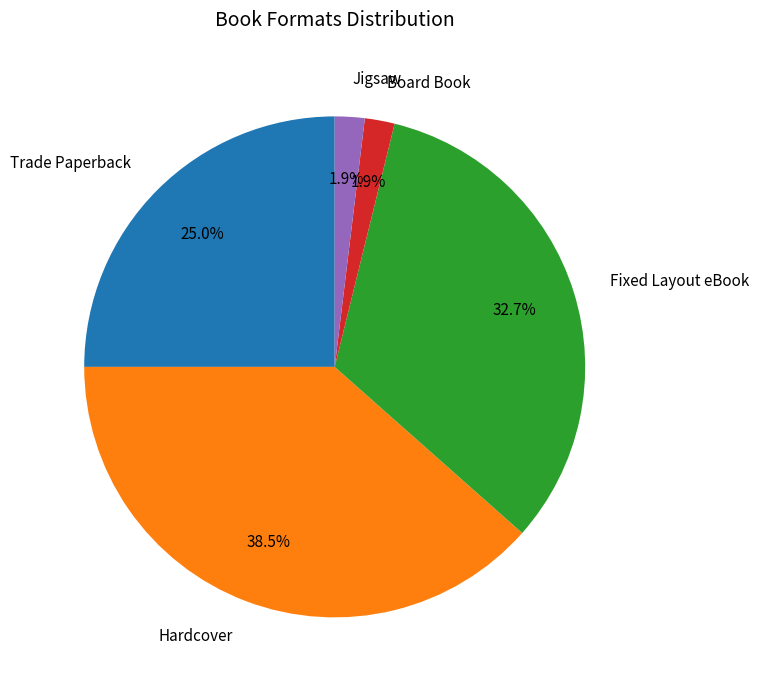

Do Board Book and Jigsaw together represent more than half of the pie?

No